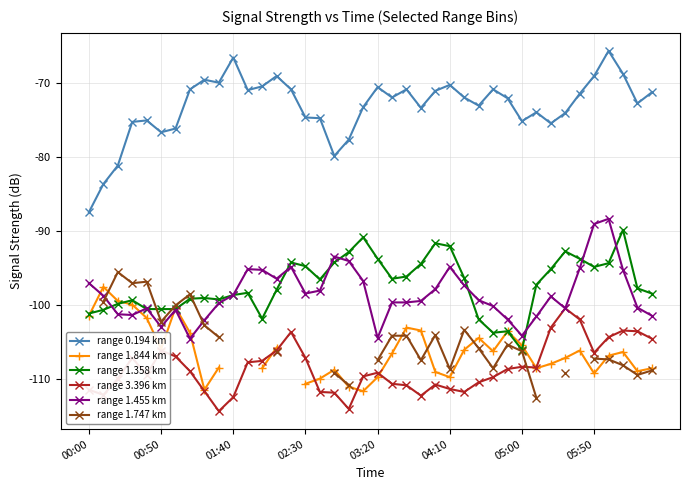

Is it true that range 0.194 km equals -109.5 at 01:40?

False